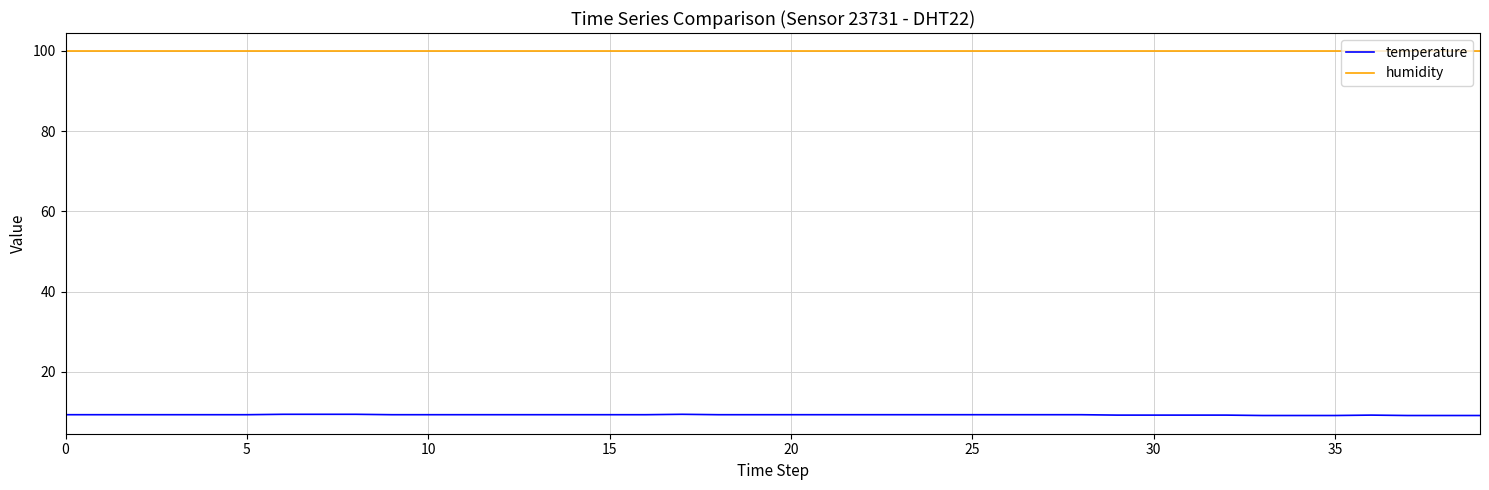

Rank the series by their average value, from lowest to highest.

temperature, humidity